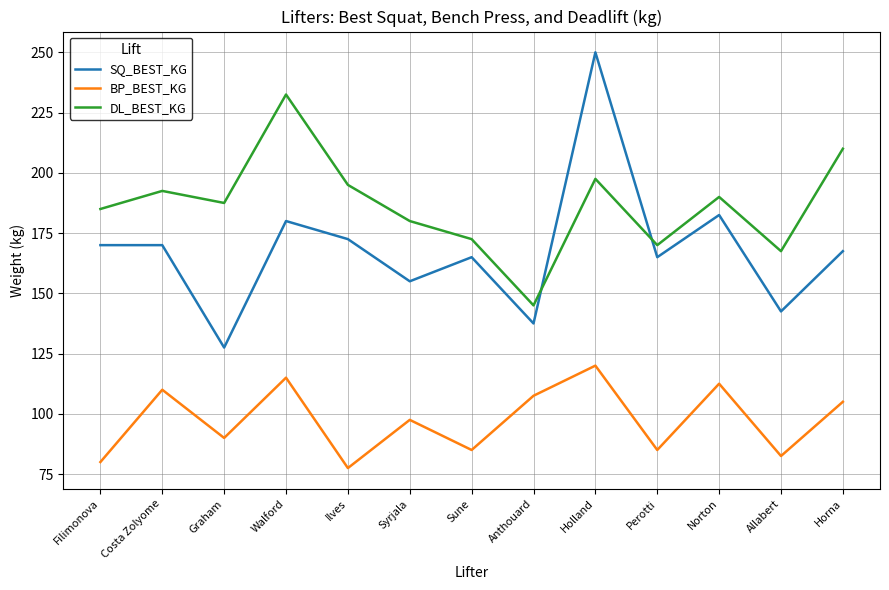

Which series has the largest total across all categories?

DL_BEST_KG